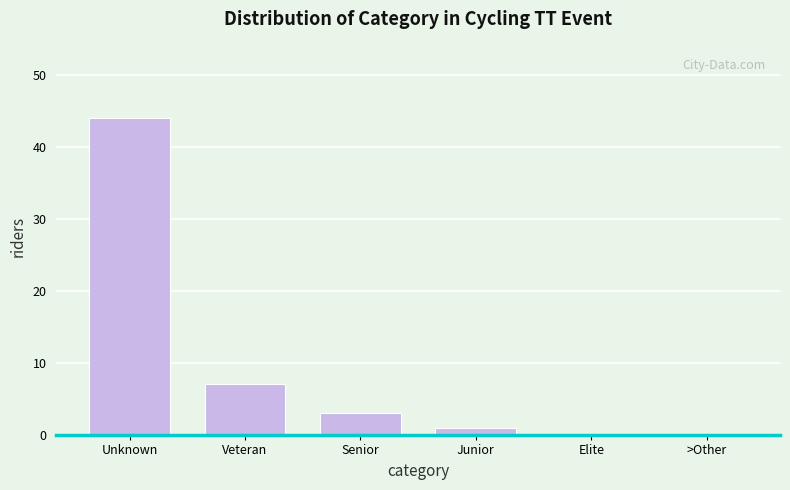

Reading left to right, what are all the values shown in this chart?

Unknown=44	Veteran=7	Senior=3	Junior=1	Elite=0	>Other=0